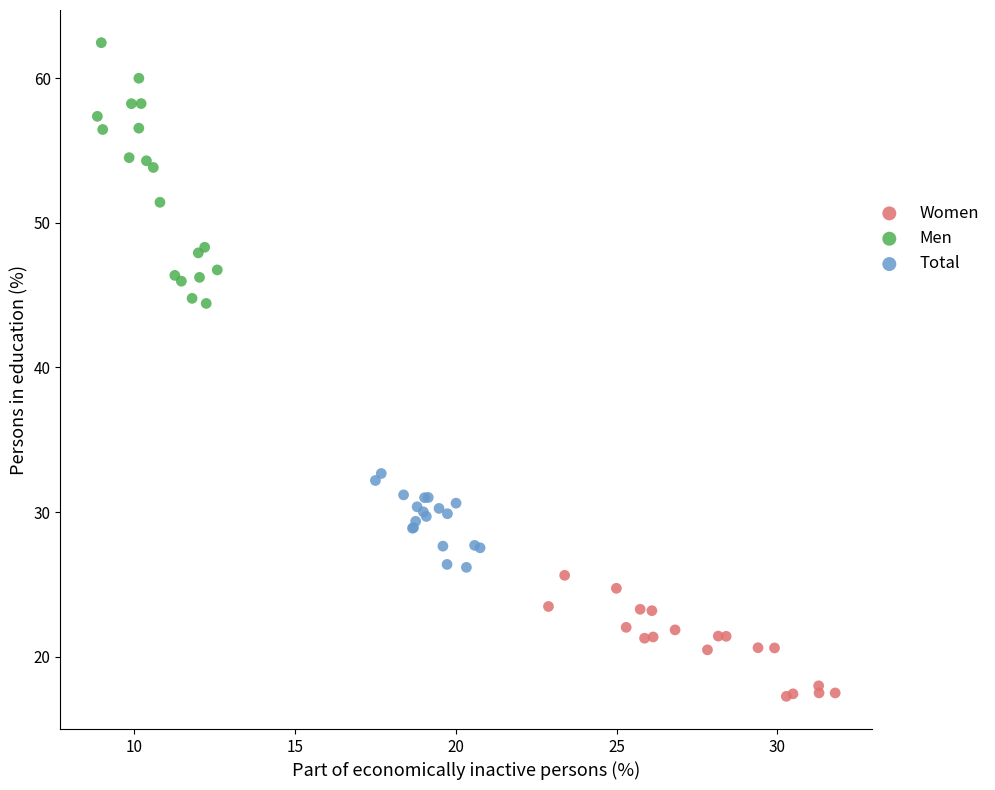

Which series has the largest Y range (max minus min)?

Men